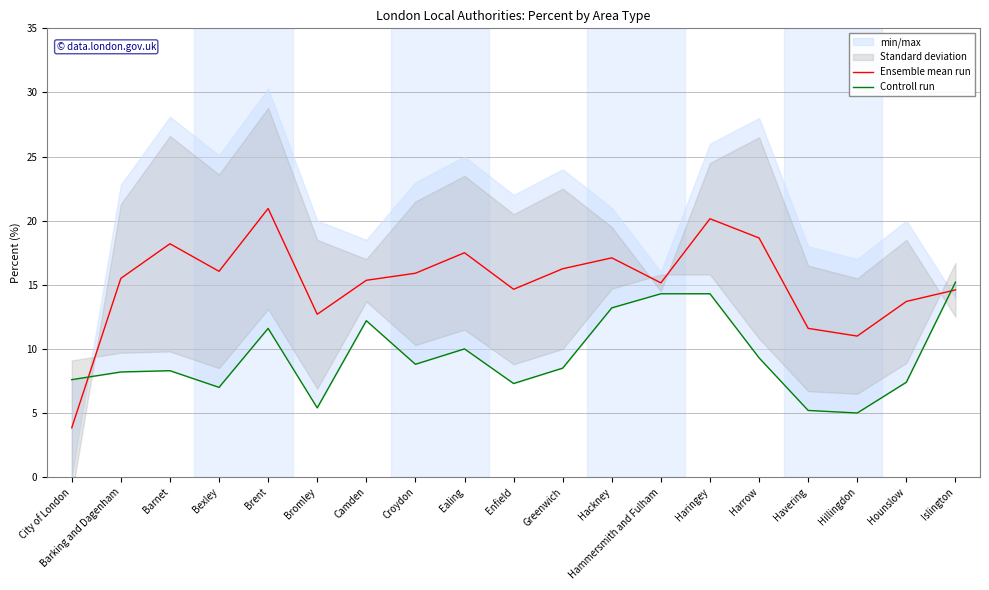

What is the label of the 2nd point from the right?

Hounslow